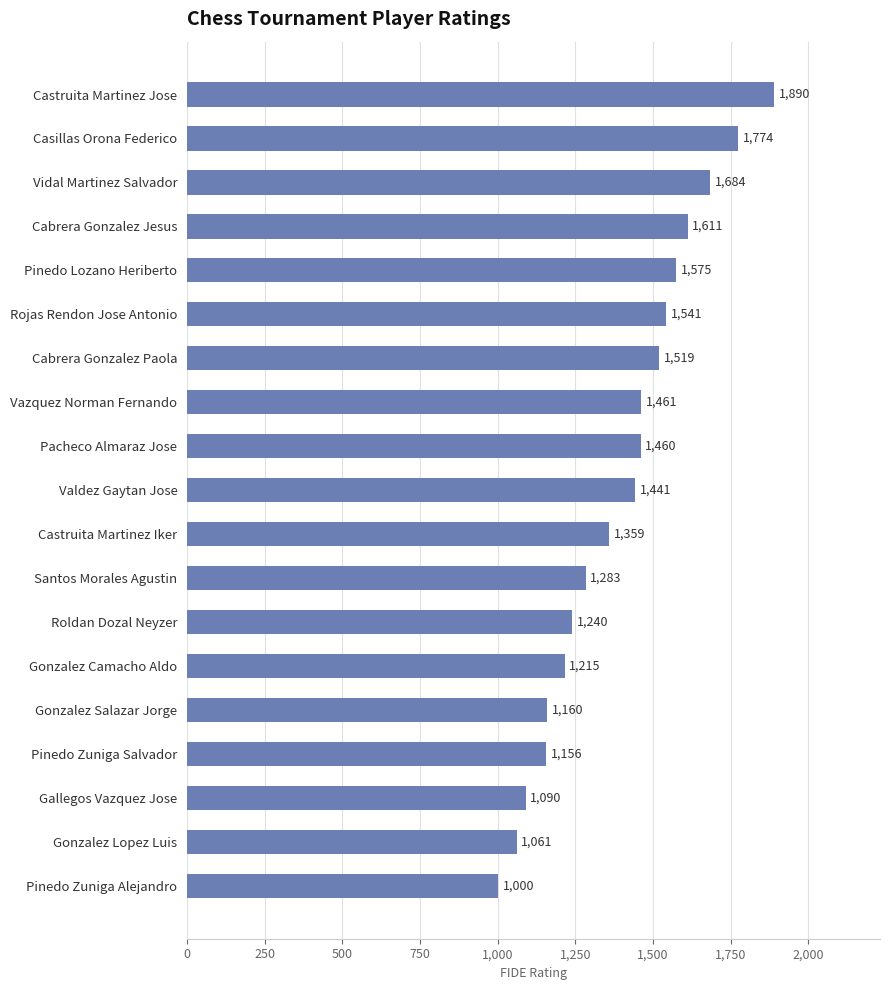

What position from the bottom is Rojas Rendon Jose Antonio?

14